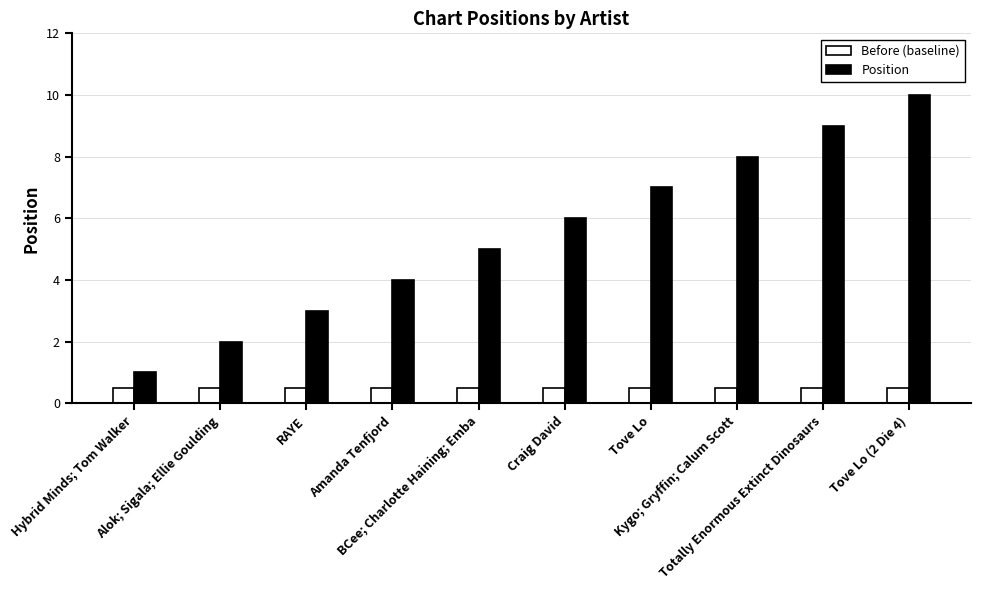

What is the total value across all series at Craig David?

6.5